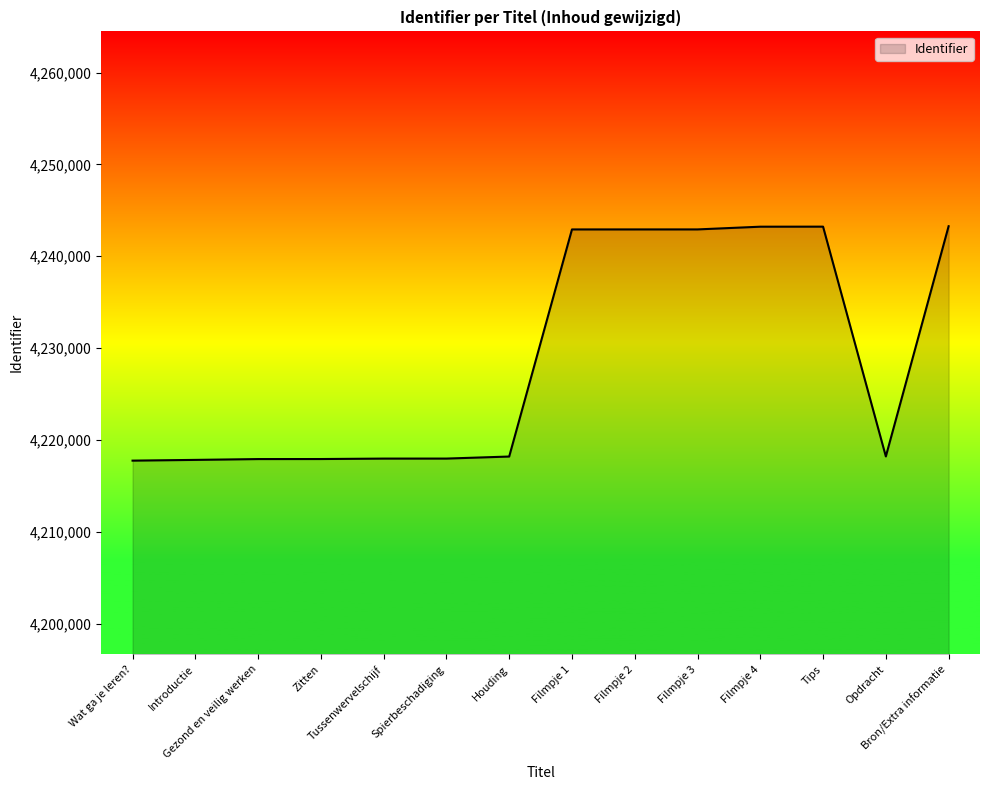

What is the minimum value shown in the chart?

4217746